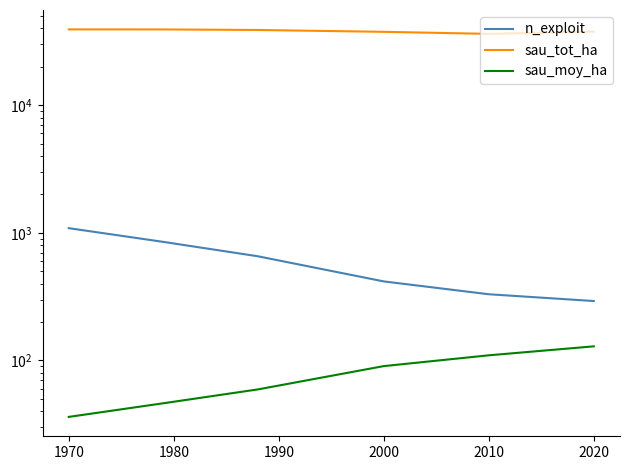

What is the difference between the maximum and minimum values in the n_exploit series?

795.0